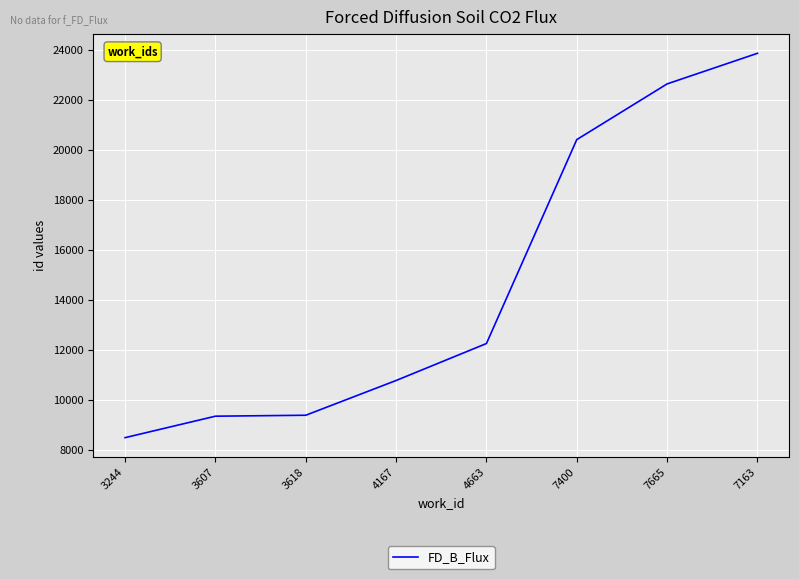

Which has a higher value, 7400 or 4167?

7400